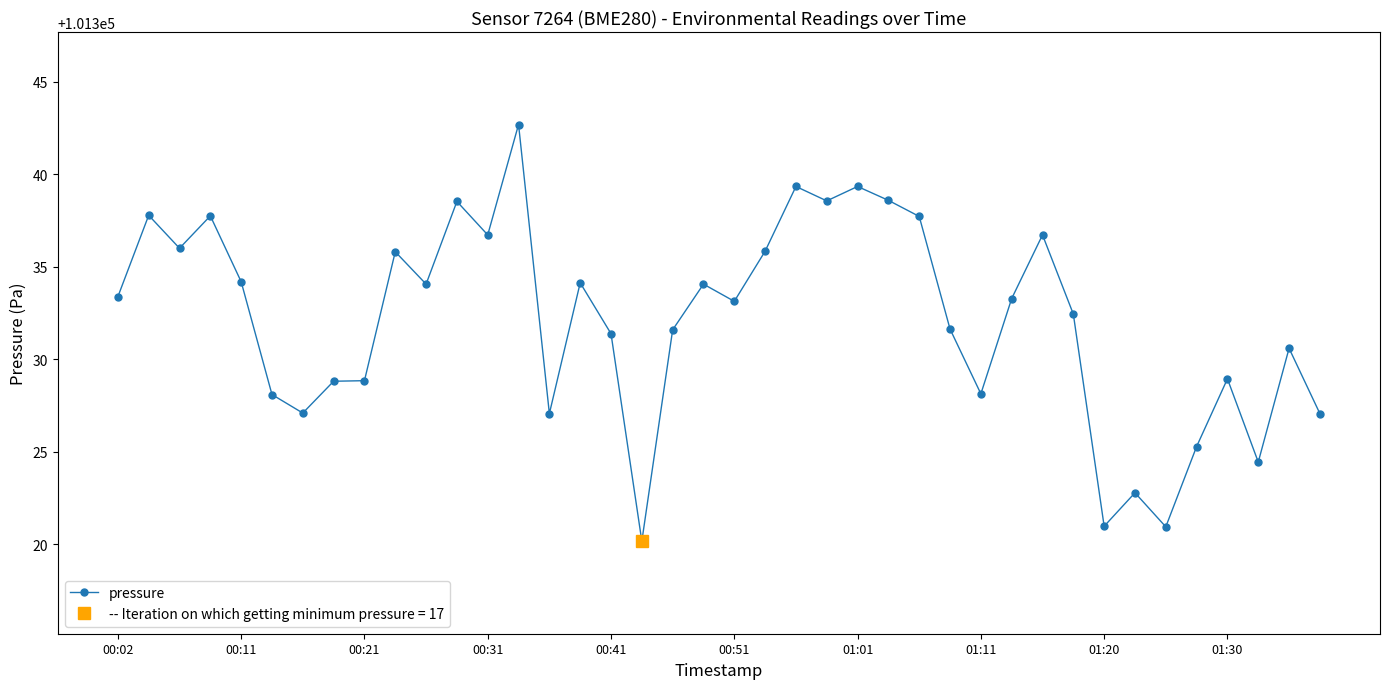

True or false: pressure has more than 2 interior local peaks.

True